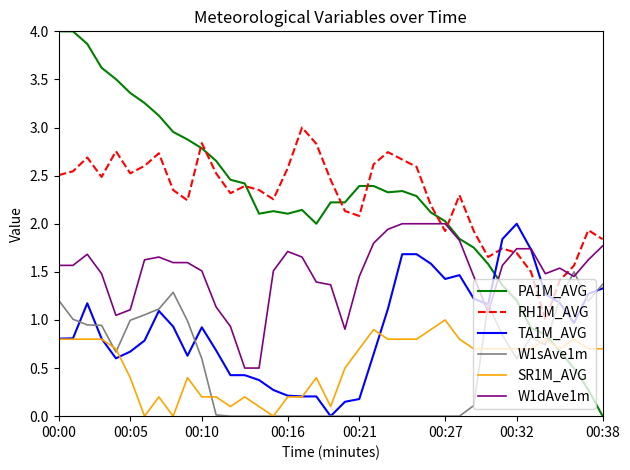

Which series has the largest range (max minus min)?

PA1M_AVG